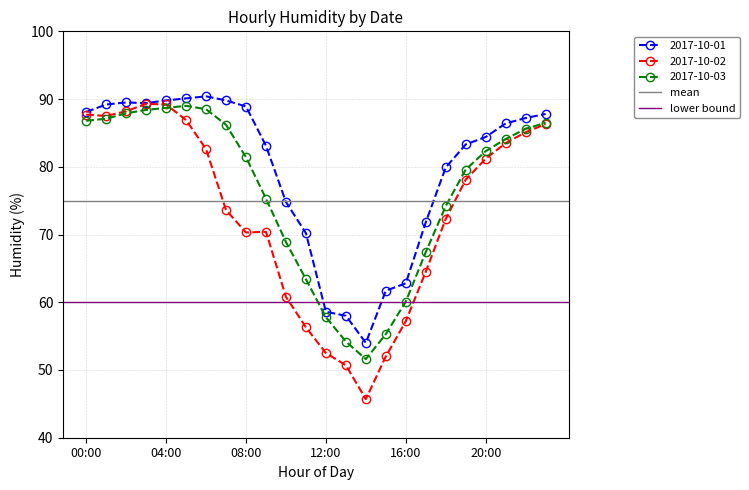

In 2017-10-02, how many points are lower than both neighbors (excluding endpoints)?

3